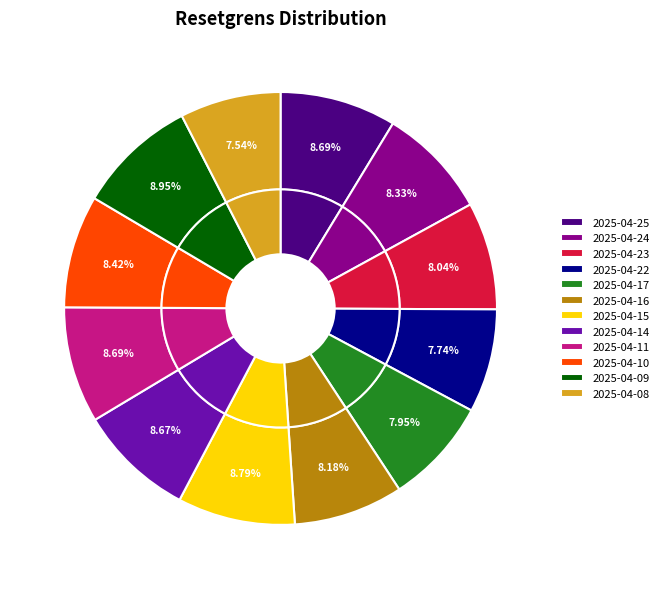

What is the smallest slice in the pie chart?

2025-04-08